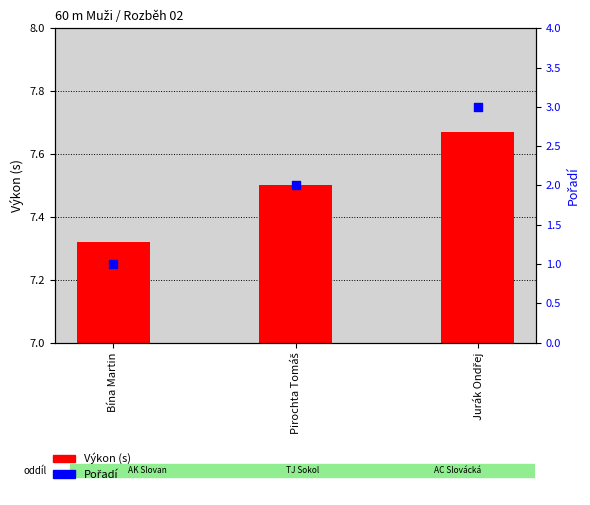

At which category is the sum across all series the highest?

Jurák Ondřej